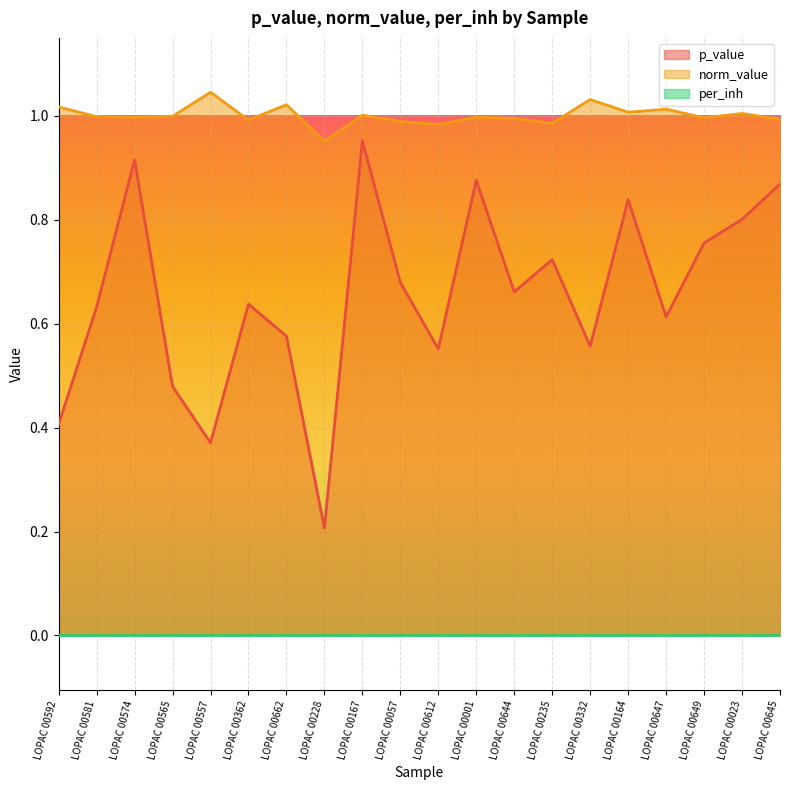

Rank the categories by p_value value from highest to lowest.

LOPAC 00167, LOPAC 00574, LOPAC 00001, LOPAC 00645, LOPAC 00164, LOPAC 00023, LOPAC 00649, LOPAC 00235, LOPAC 00057, LOPAC 00644, LOPAC 00362, LOPAC 00581, LOPAC 00647, LOPAC 00662, LOPAC 00332, LOPAC 00612, LOPAC 00565, LOPAC 00592, LOPAC 00557, LOPAC 00228